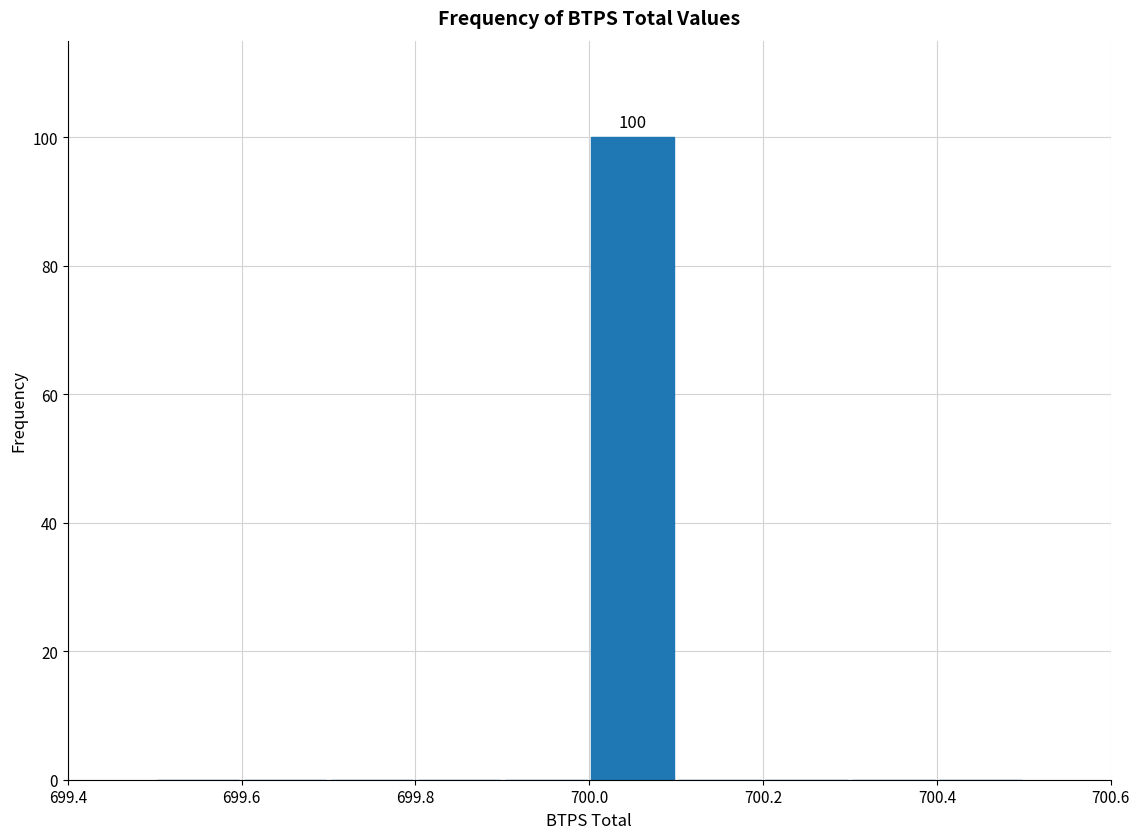

Which range on the x-axis has the tallest bar?

700.0 to 700.1